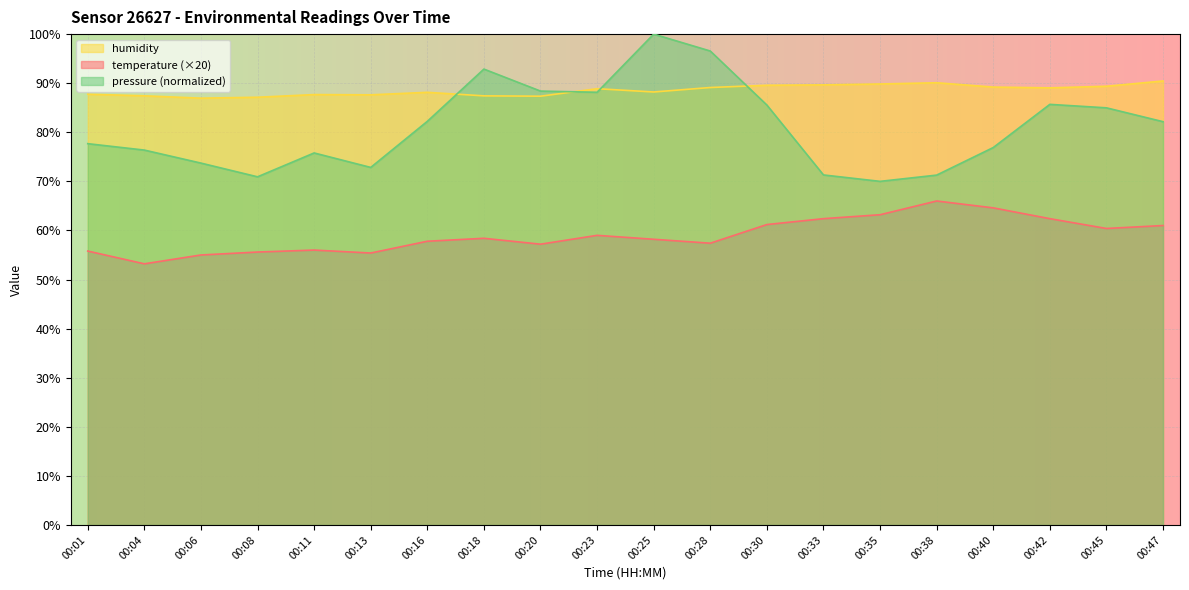

What is the difference between the maximum and minimum values in the pressure_norm series?

30.0